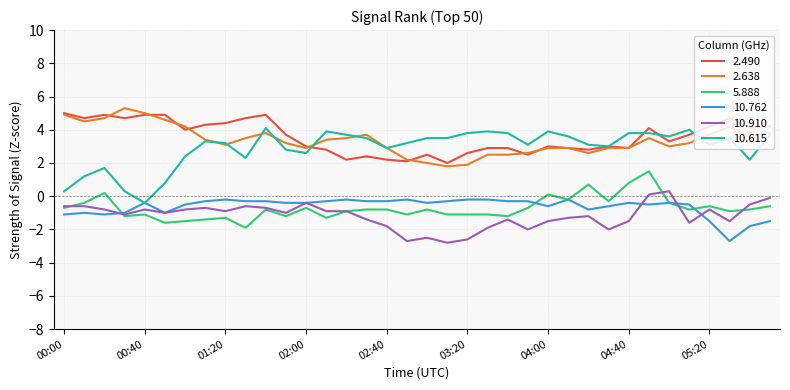

Which series has the widest spread of values?

10.615